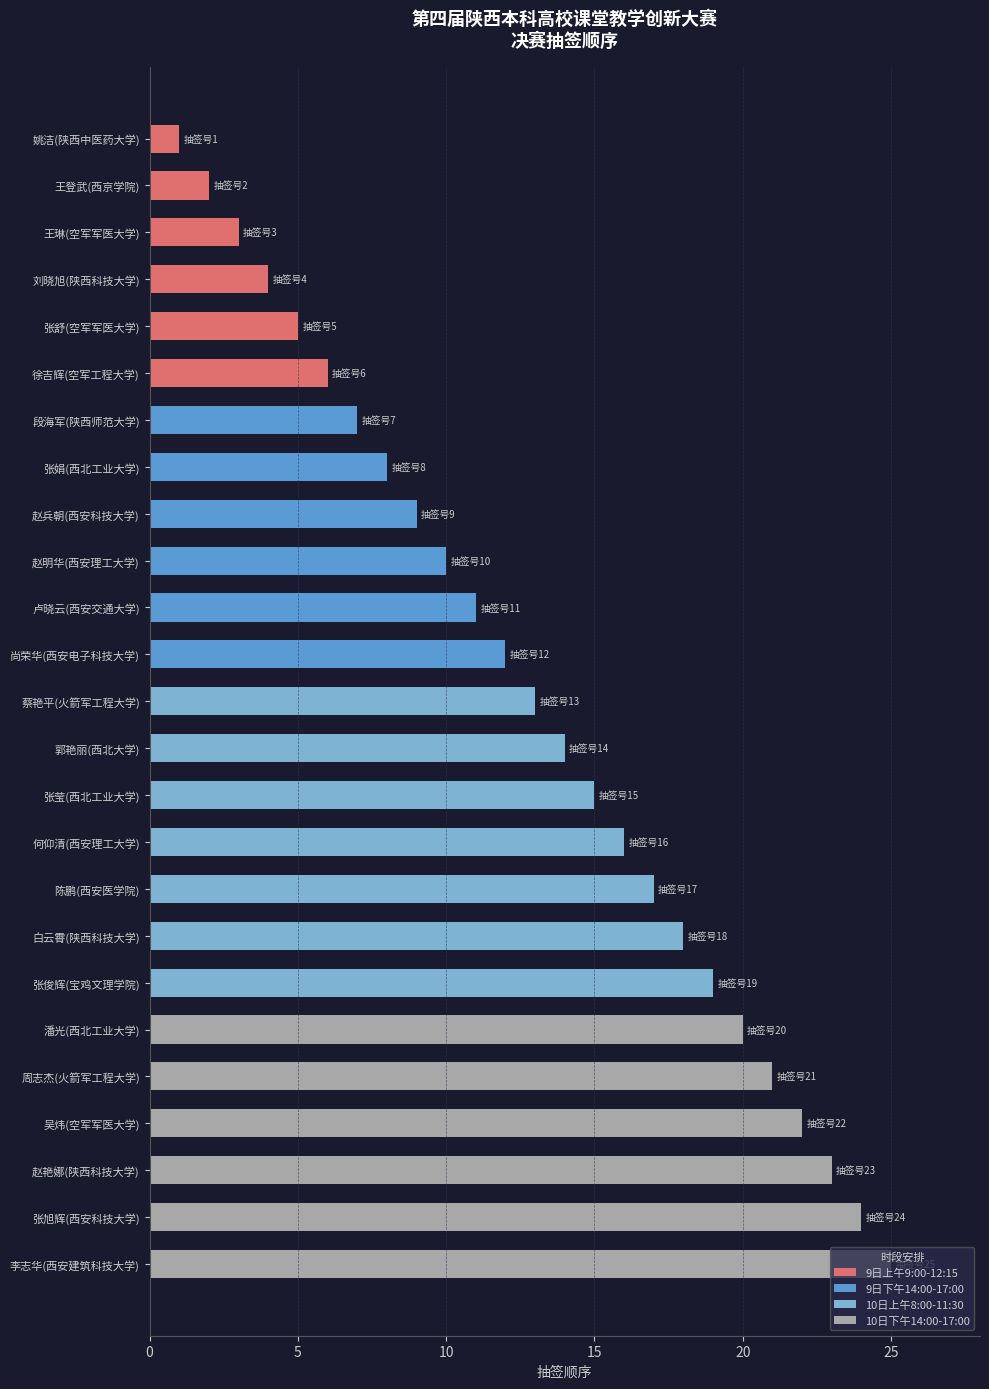

The chart shows a value of 14 at 卢晓云(西安交通大学). True or false?

False